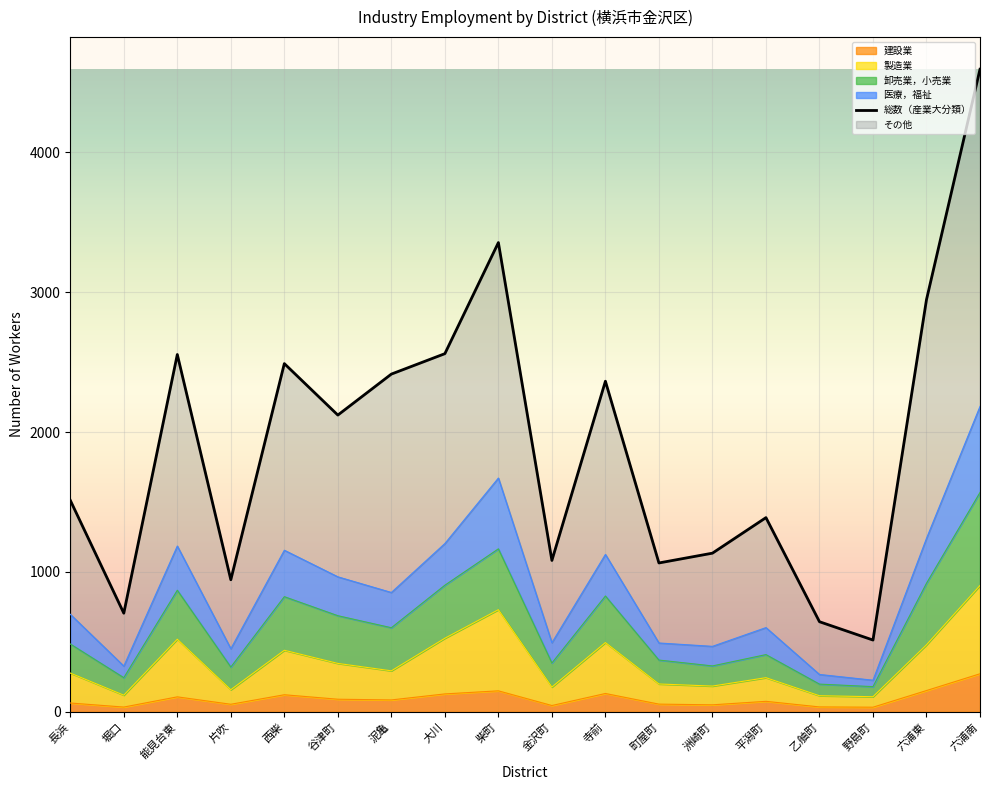

True or false: 製造業 and 卸売業，小売業 intersect in this chart.

False